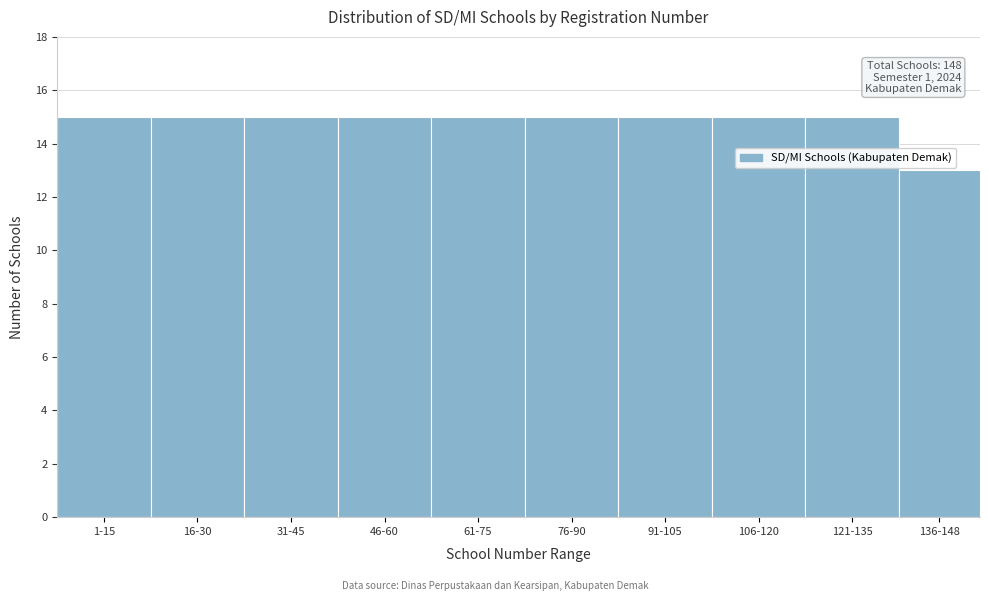

Reading right to left, what are all the values shown in this chart?

13	15	15	15	15	15	15	15	15	15